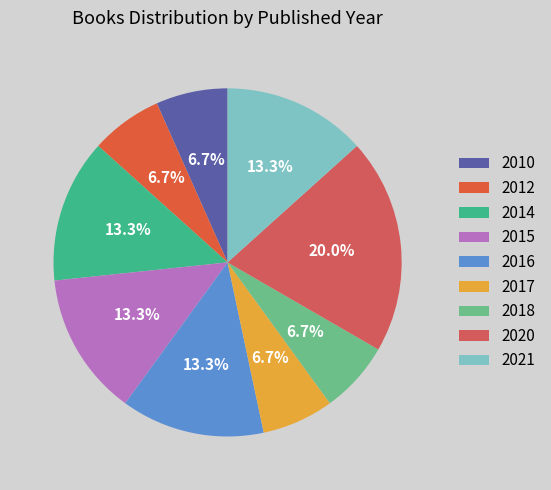

Does 2014 account for over 50% of the chart?

No